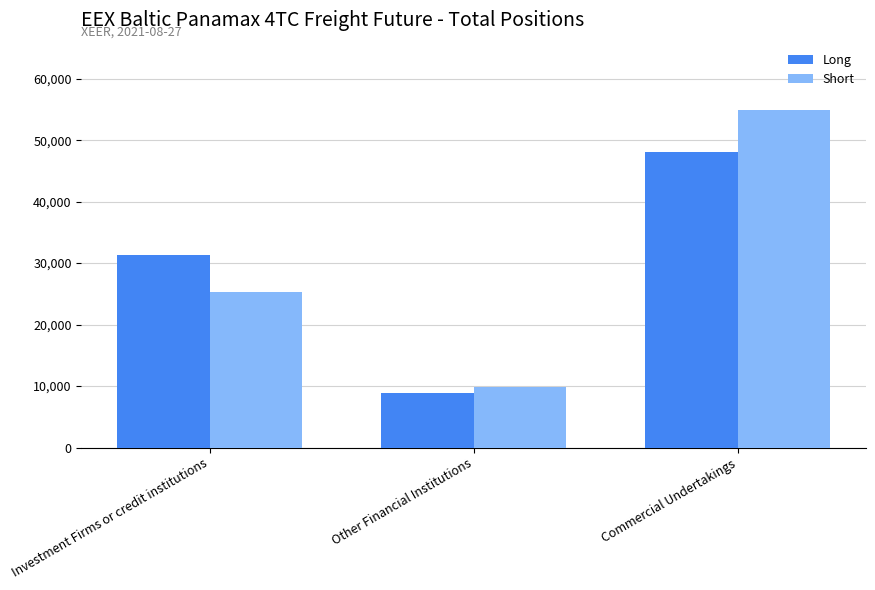

Which label corresponds to the largest value in the chart?

Commercial Undertakings